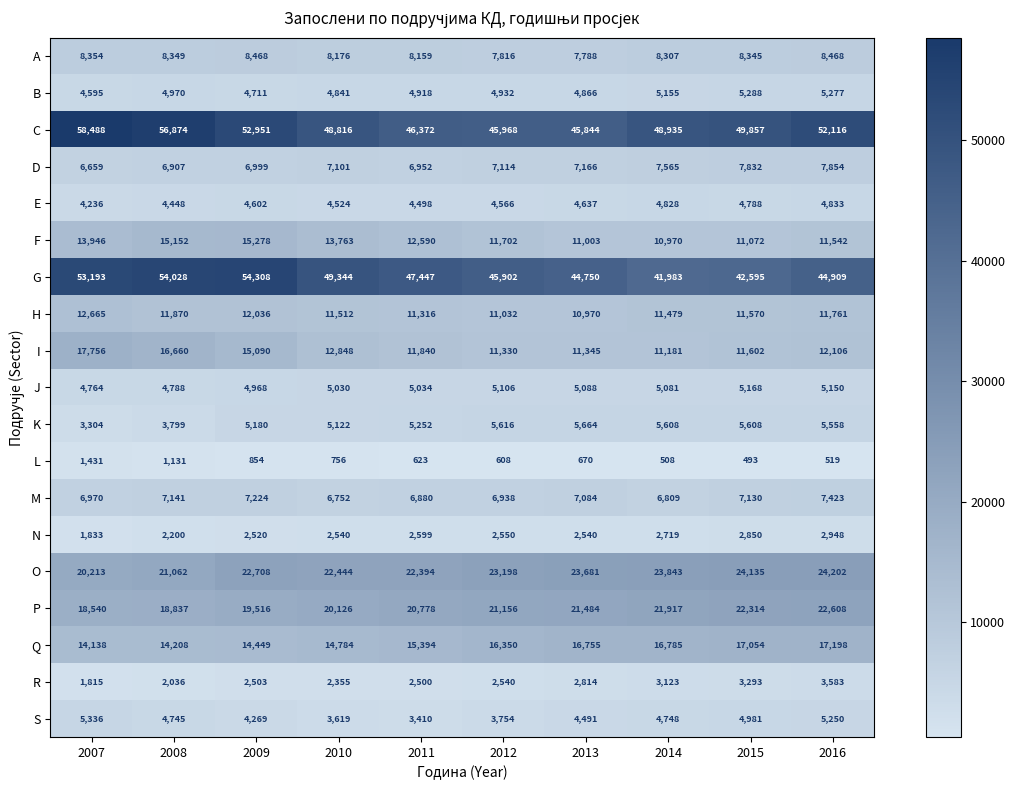

Between 2009 and 2013, which series saw the biggest shift?

G